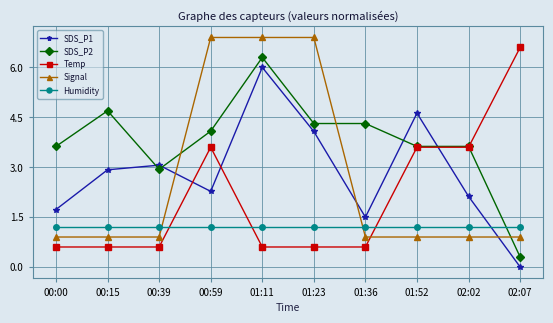

After their last crossing, which series has the higher values: Temp or SDS_P1?

Temp